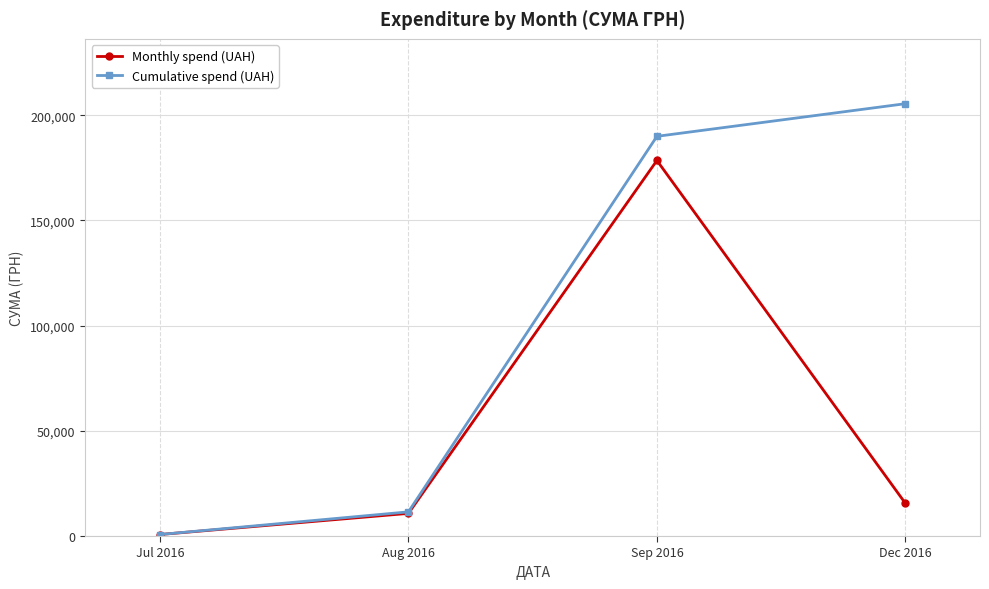

The Cumulative spend (UAH) series shows 189975.8 at Sep 2016. True or false?

True